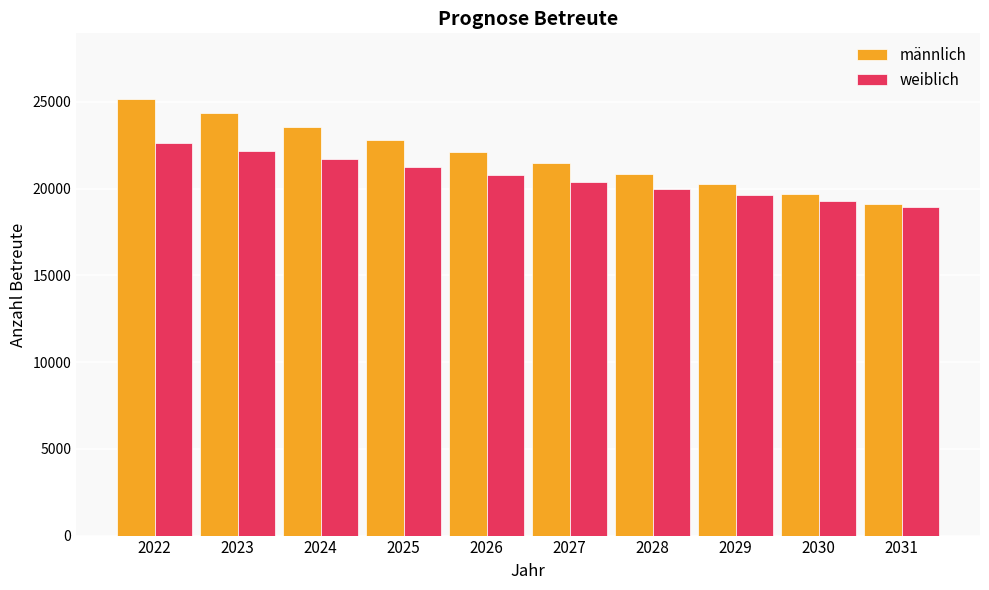

What is the value of the männlich bar at the 5th from the left?

22131